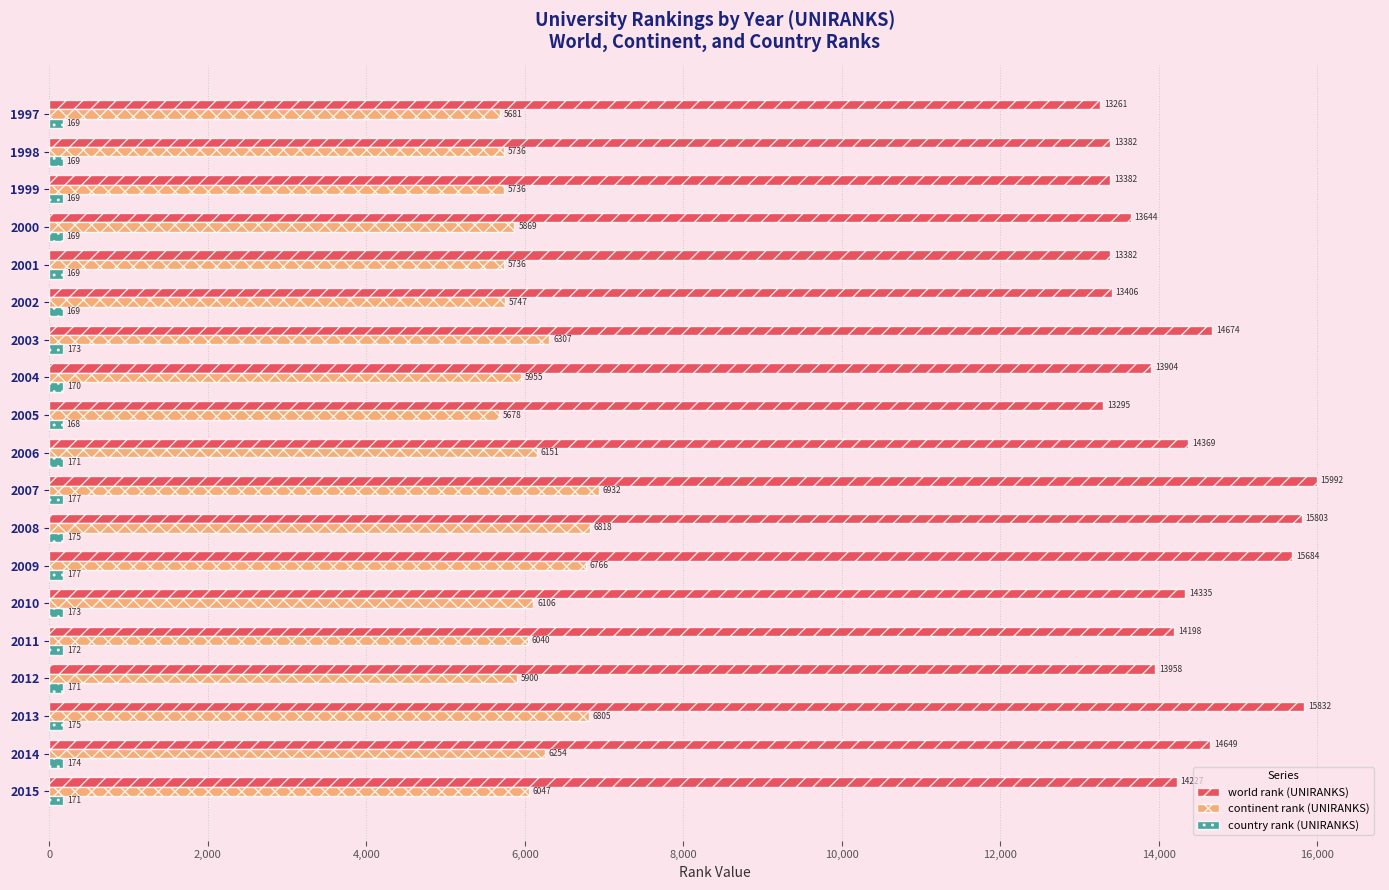

At how many categories does at least one series exceed 1430?

19